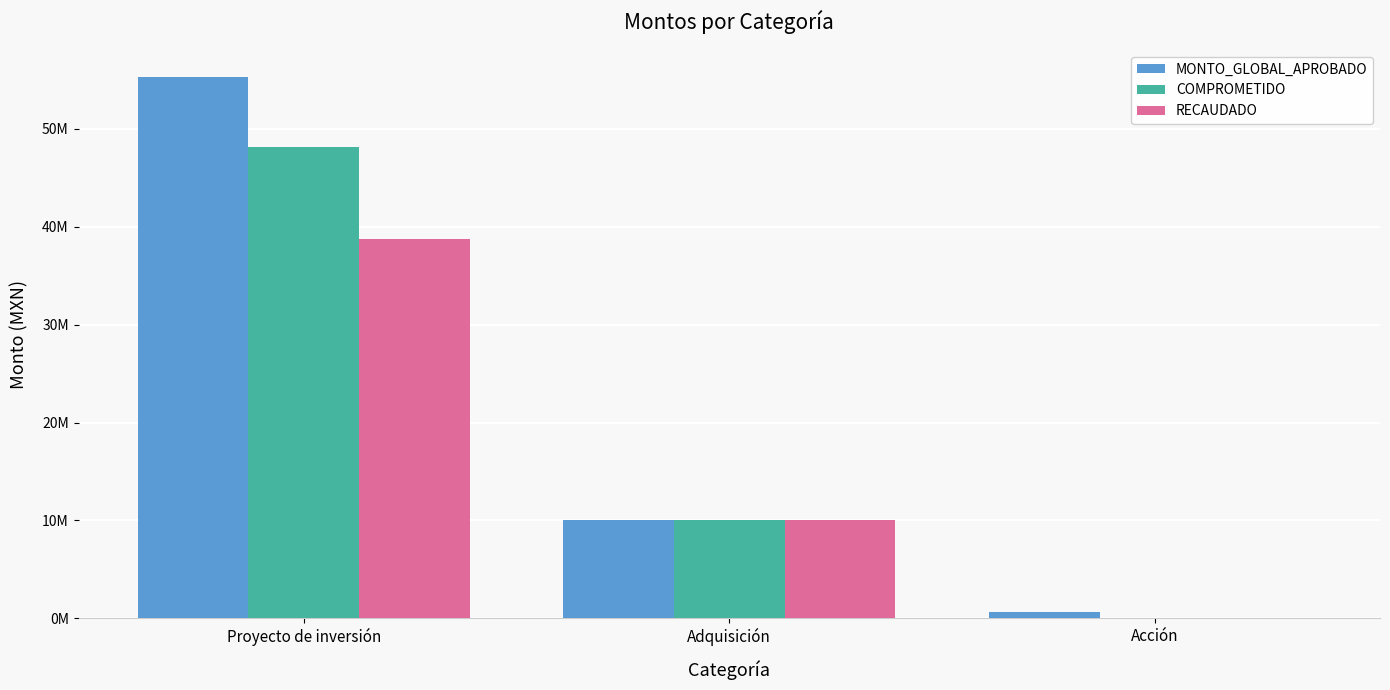

Rank the series at Acción from lowest to highest value.

COMPROMETIDO, RECAUDADO, MONTO_GLOBAL_APROBADO